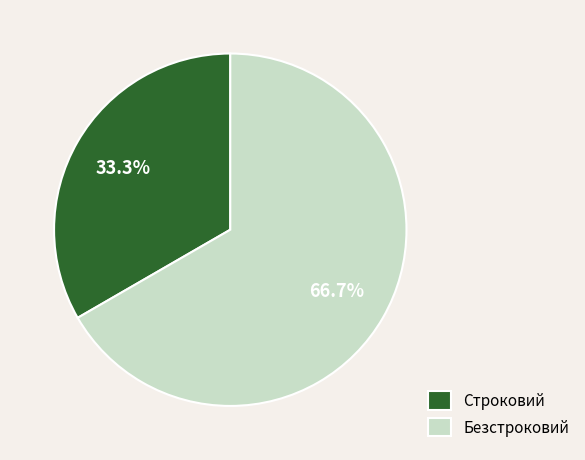

What is the largest slice in the pie chart?

Безстроковий